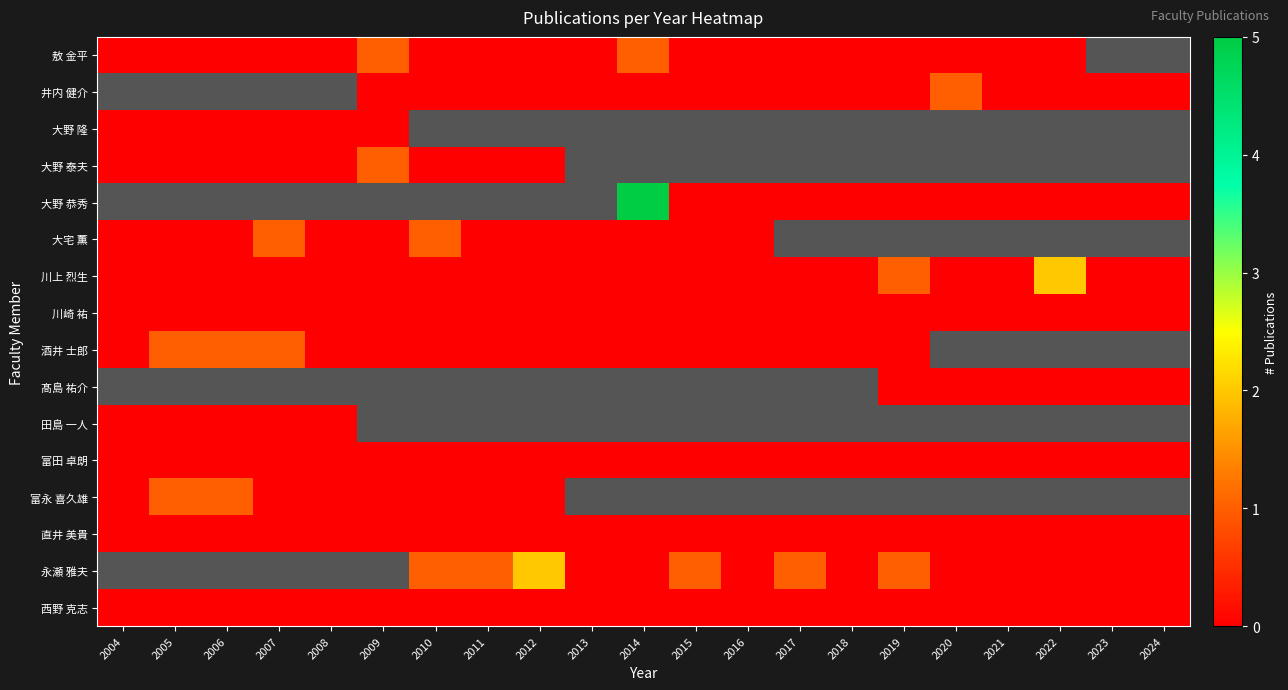

How many categories are shown in the chart?

21